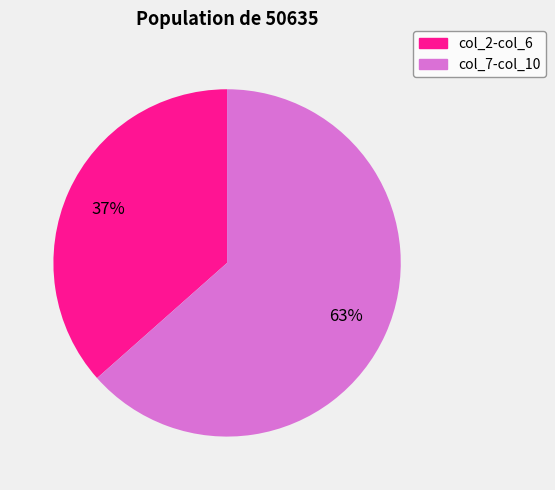

True or false: col_2-col_6 accounts for 29% of the total.

False